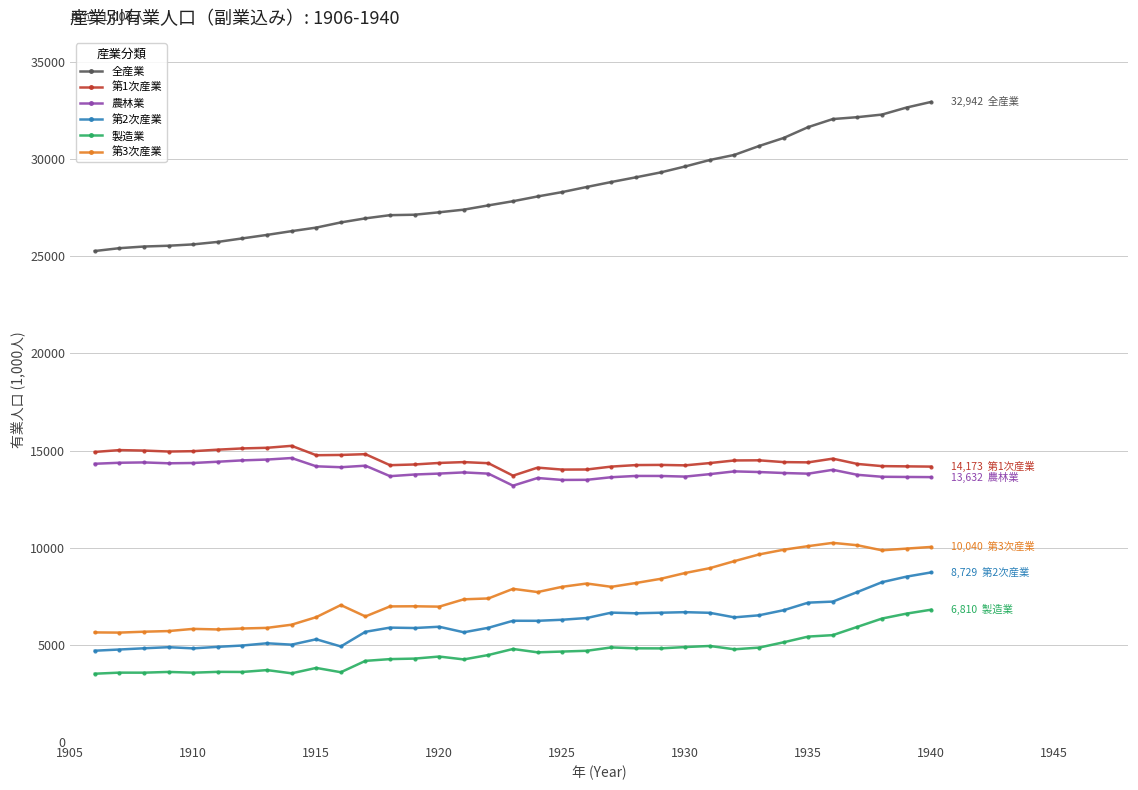

Which series has the widest spread of values?

全産業